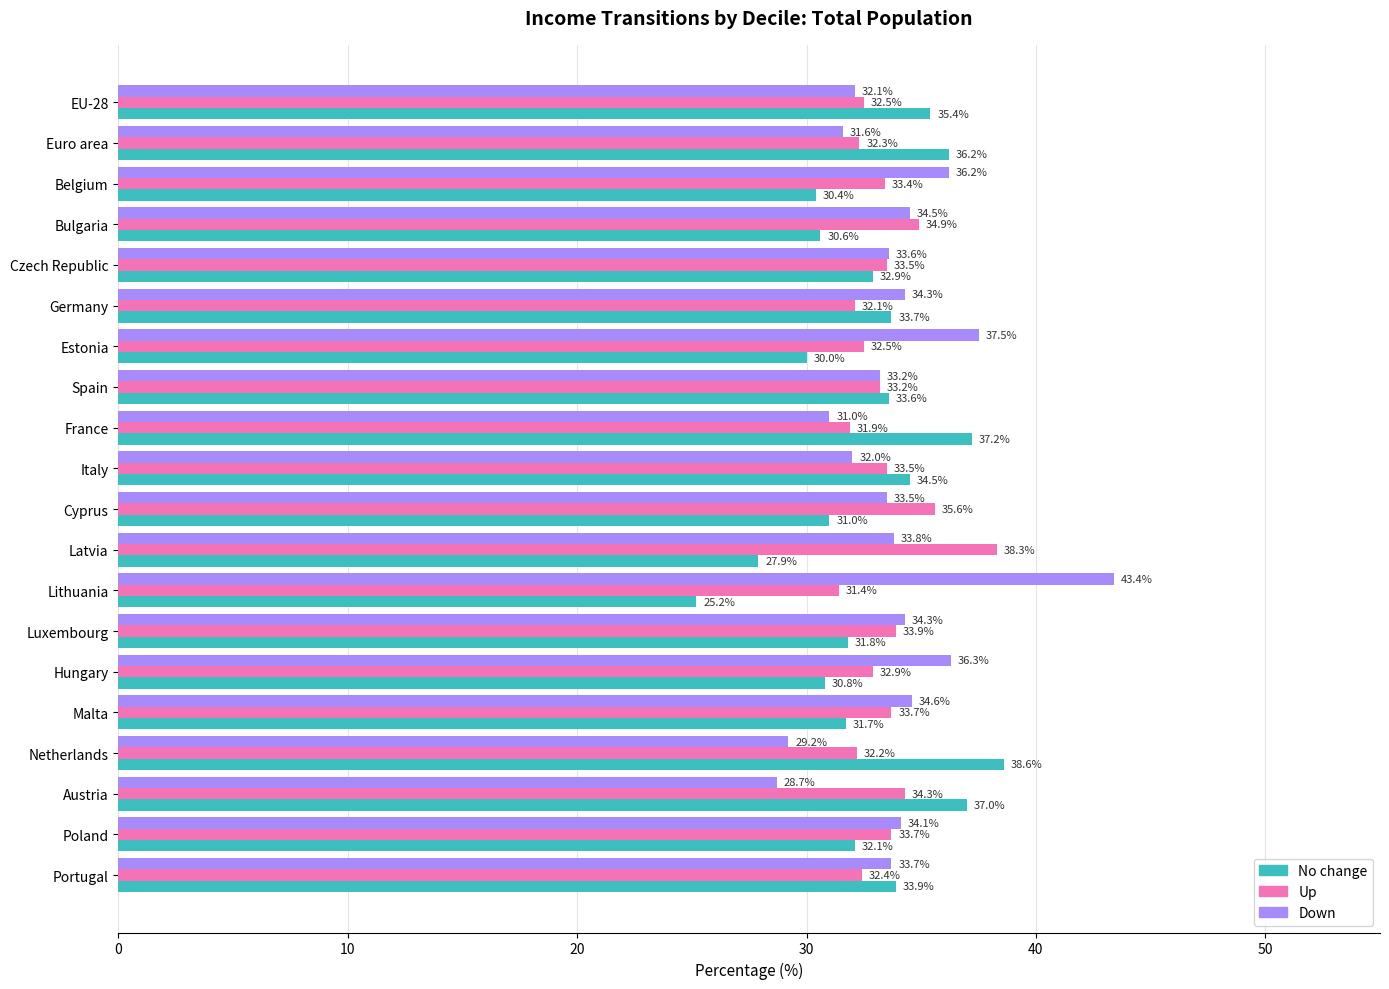

What is the total value across all series at Netherlands?

100.0